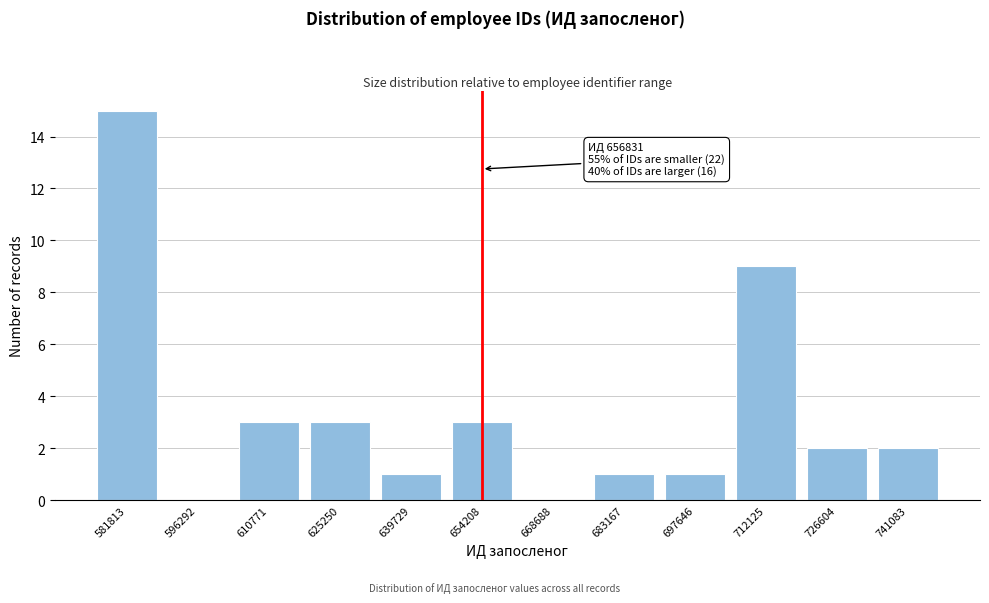

Reading left to right, what are all the values shown in this chart?

581813=15	596292=0	610771=3	625250=3	639729=1	654208=3	668688=0	683167=1	697646=1	712125=9	726604=2	741083=2